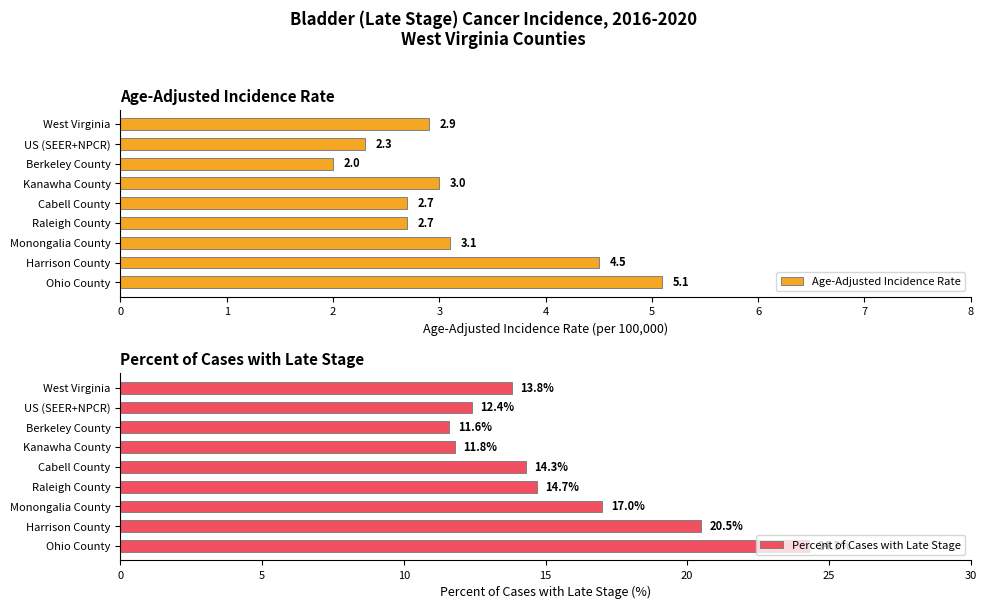

What is the minimum value for Age-Adjusted Incidence Rate?

2.0